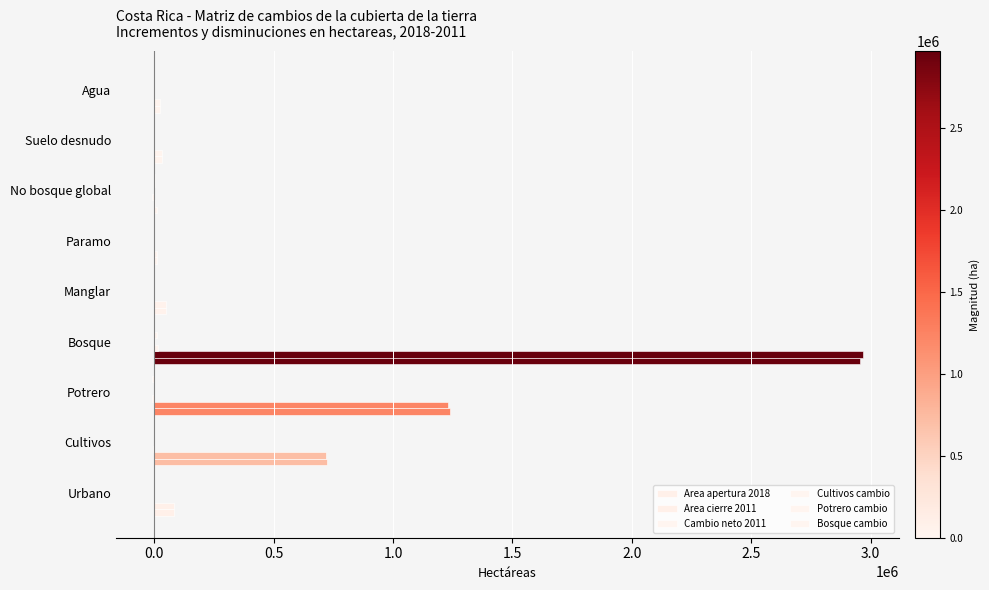

Reading right to left, what are all the values shown in this chart?

Area apertura 2018: 24022.4	32280.1	11700.9	10385.4	47617.2	2953170.7	1238692.5	721677.9	83288.5
Area cierre 2011: 24612.7	33134.3	4686.5	10386.0	48079.0	2969460.2	1231217.0	718906.4	82353.3
Cambio neto 2011: 590.3	854.2	-7014.4	0.6	461.9	16289.6	-7475.5	-2771.5	-935.2
Cultivos cambio: 36.4	1060.6	-1544.0	0.5	47.7	2415.5	-620.9	0.0	1375.5
Potrero cambio: 112.6	-208.3	3244.4	0.1	-4.0	10187.9	0.0	620.9	10.7
Bosque cambio: 632.0	323.2	1952.8	0.3	182.0	0.0	-10187.9	-2415.5	-2224.3